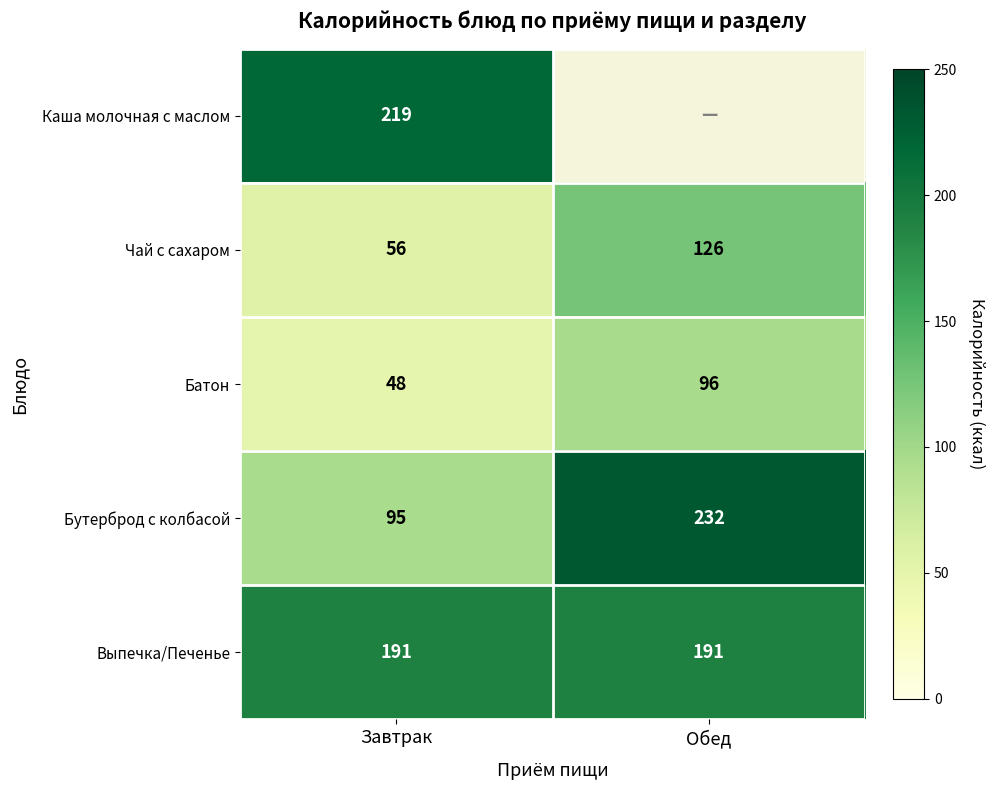

The Чай с сахаром series shows 52 at Обед. True or false?

False